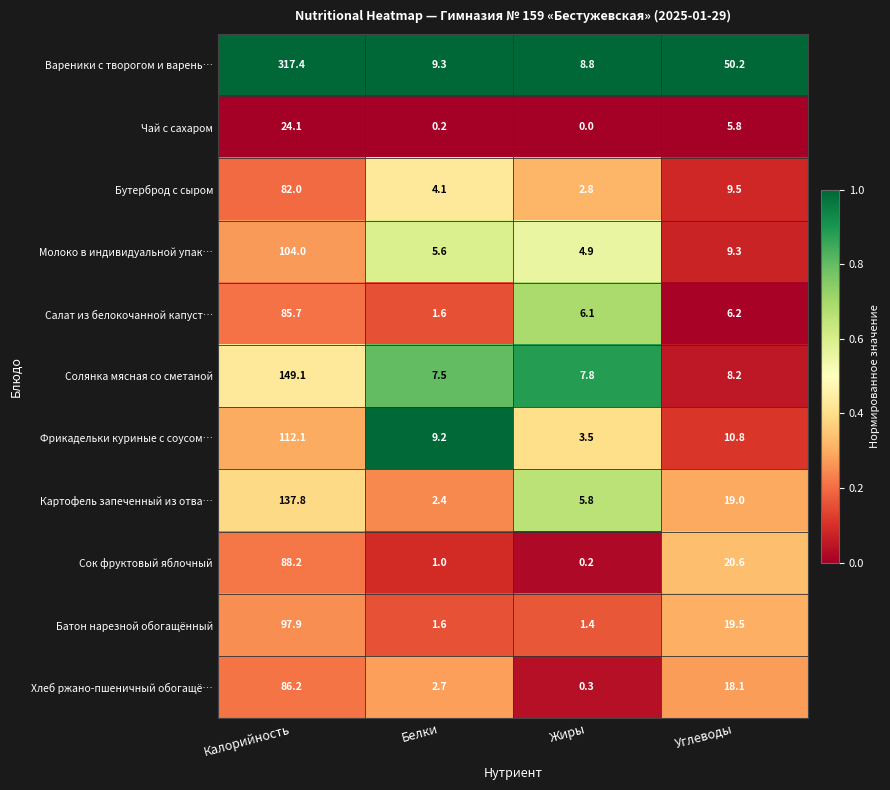

The Вареники с творогом и варень… series shows 8.8 at Жиры. True or false?

True